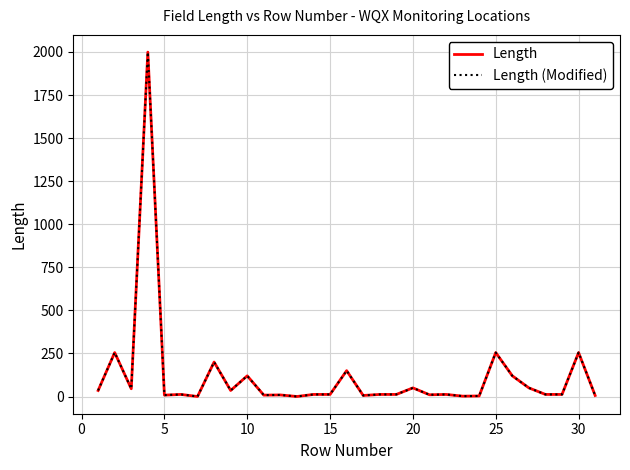

What is the value of the Length (Modified) point at the 18th from the left?

12